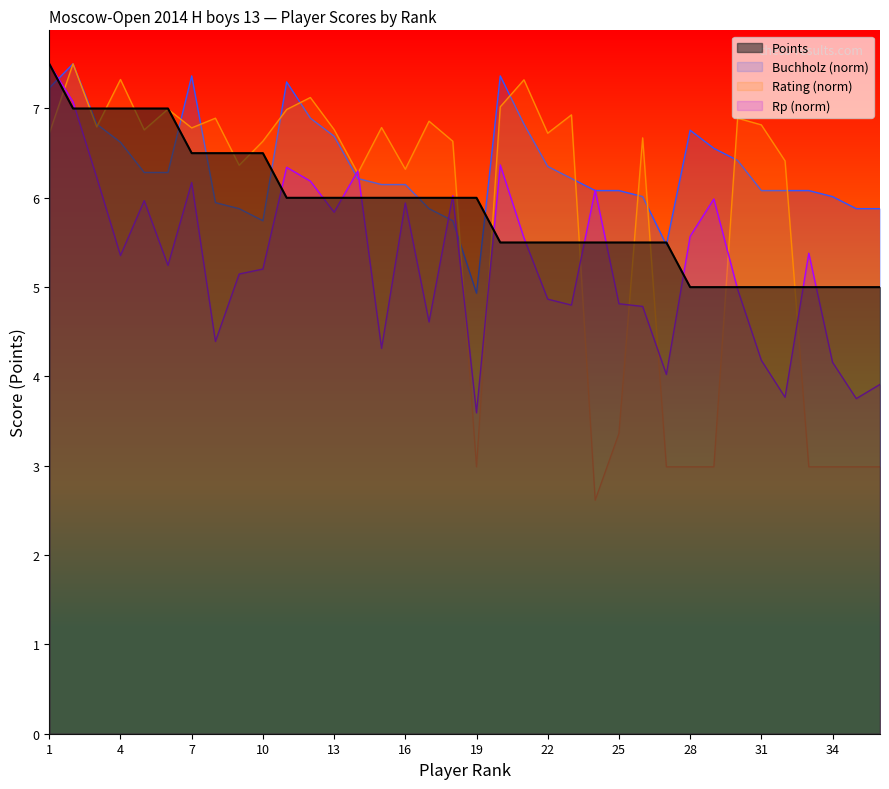

What is the difference between the maximum and minimum values?

2.5